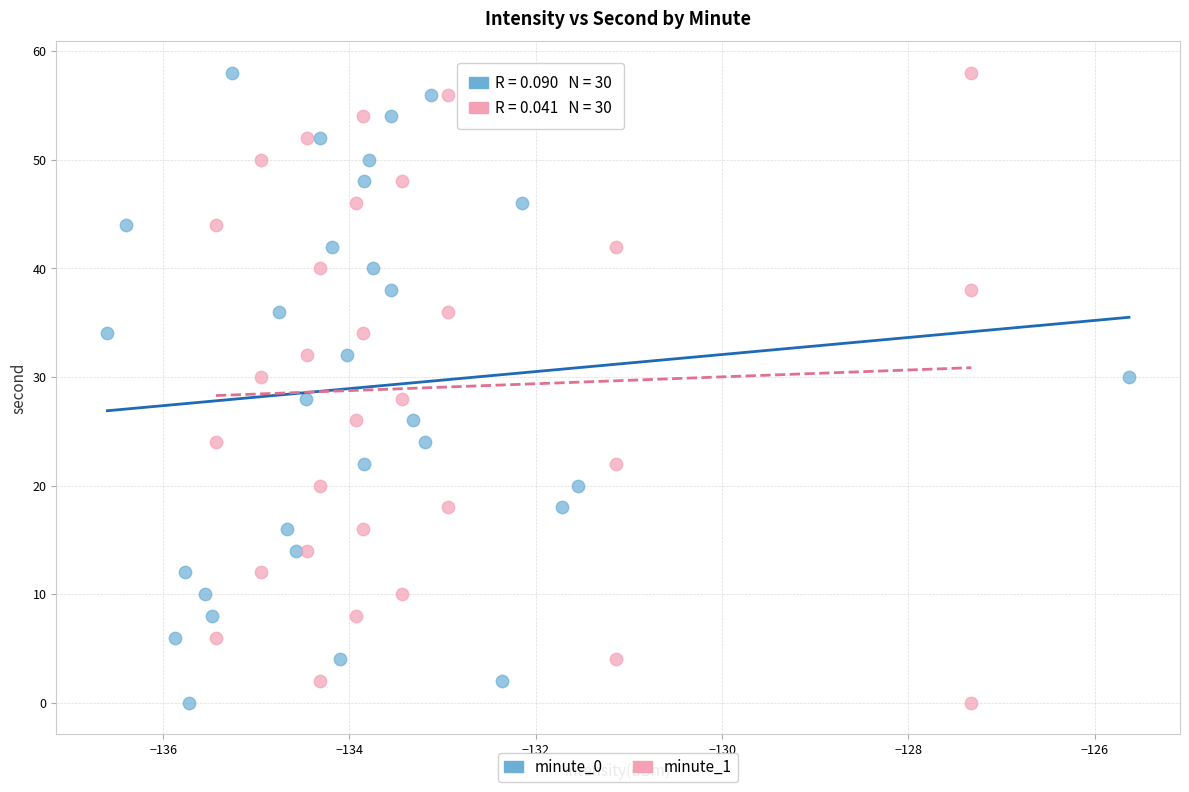

What are all the series names shown in the legend?

minute_0, minute_1